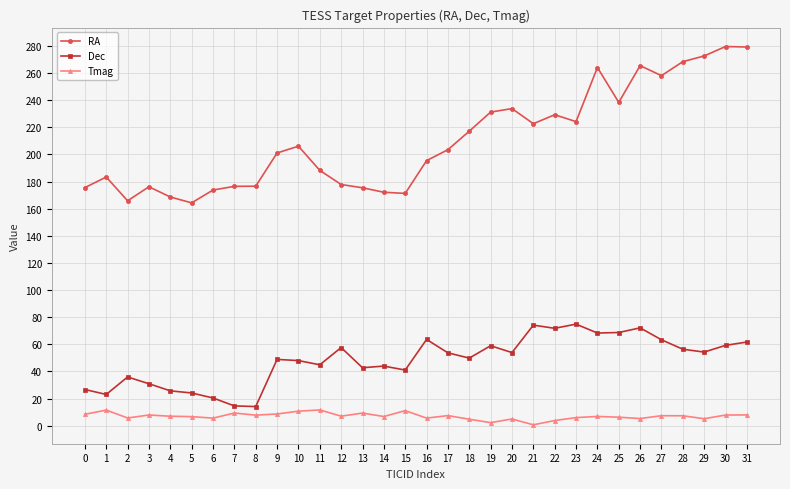

What is the difference between the maximum and minimum values in the RA series?

115.3